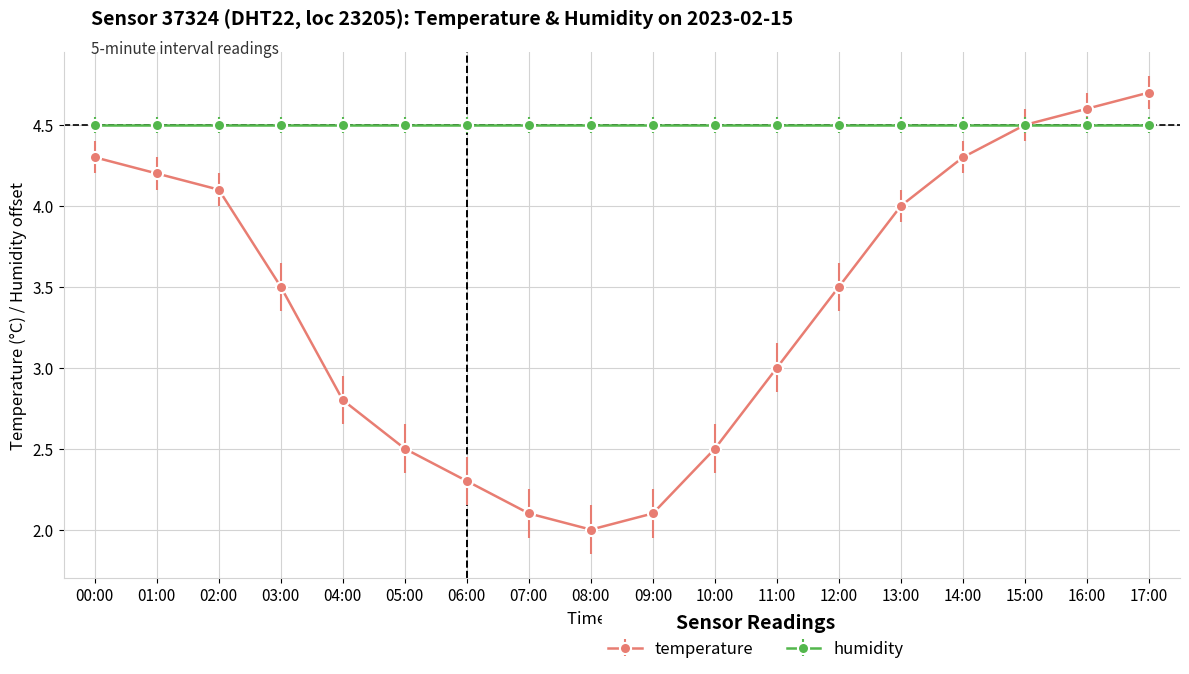

Rank the series at 09:00 from highest to lowest value.

humidity, temperature